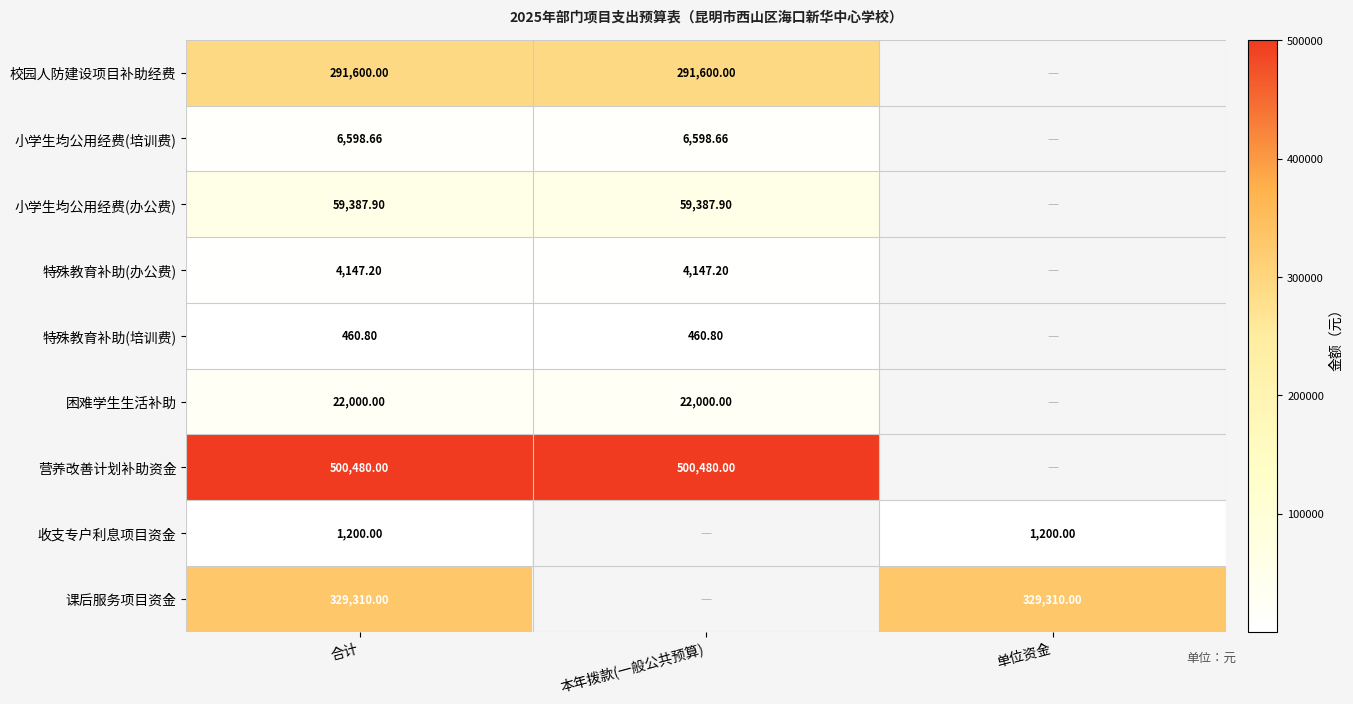

Is the value of 课后服务项目资金 at 单位资金 greater than the value of 困难学生生活补助 at 合计?

Yes